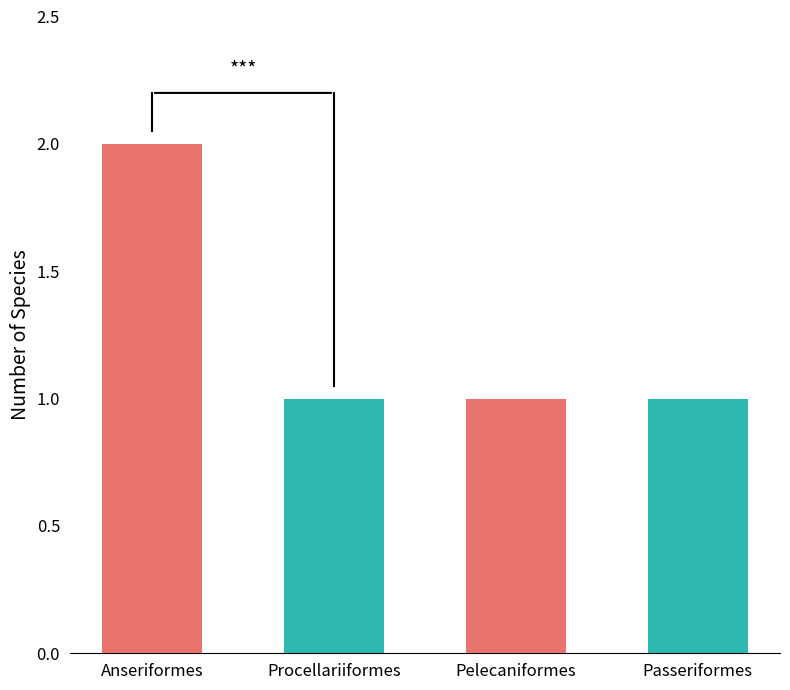

True or false: the data shows 1 at Procellariiformes.

True